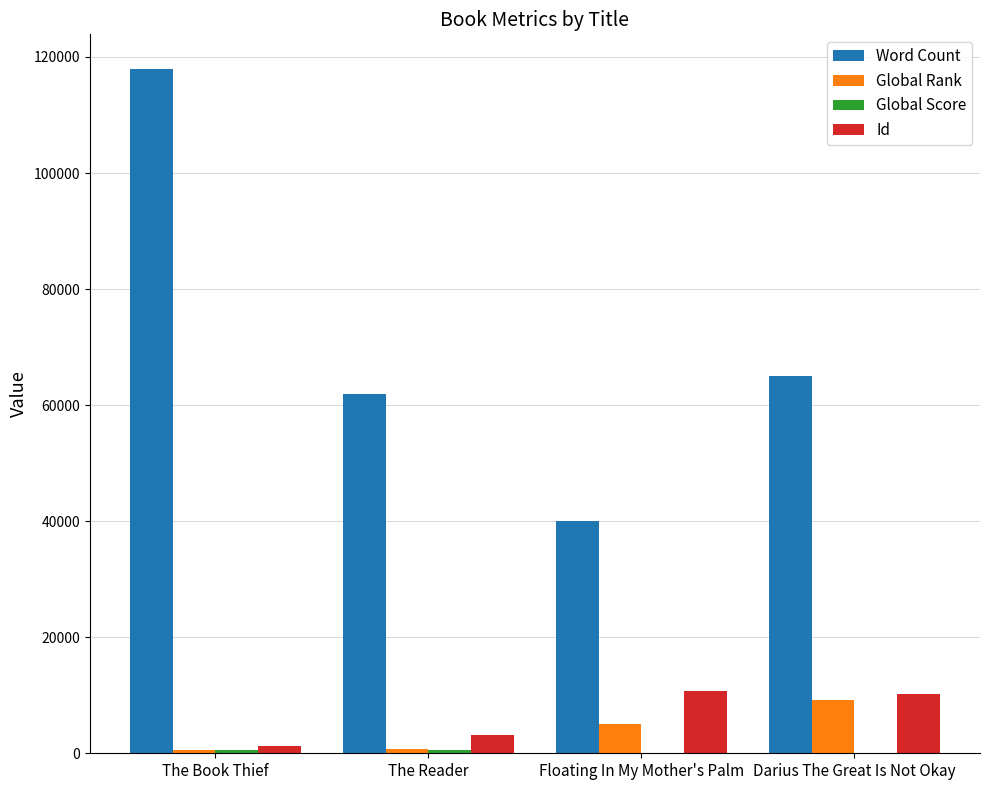

Which series changed the most between The Book Thief and The Reader?

Word Count